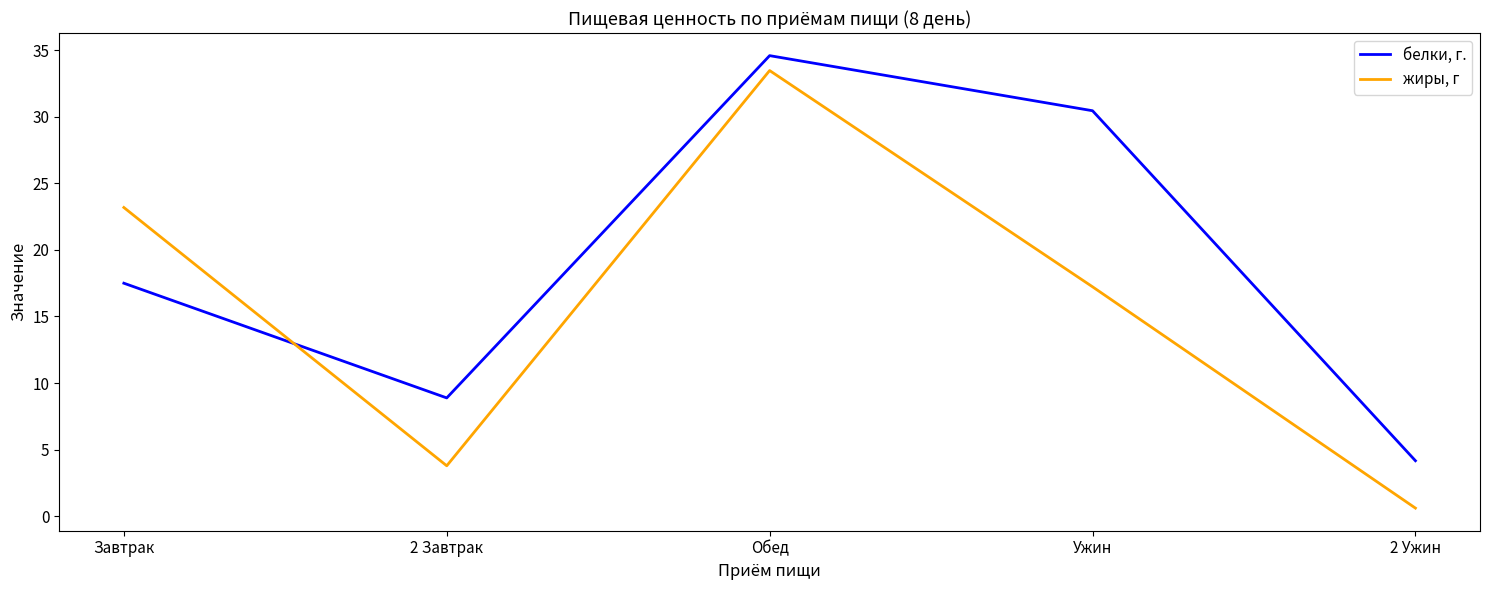

Rank the series at 2 Завтрак from highest to lowest value.

белки, г., жиры, г